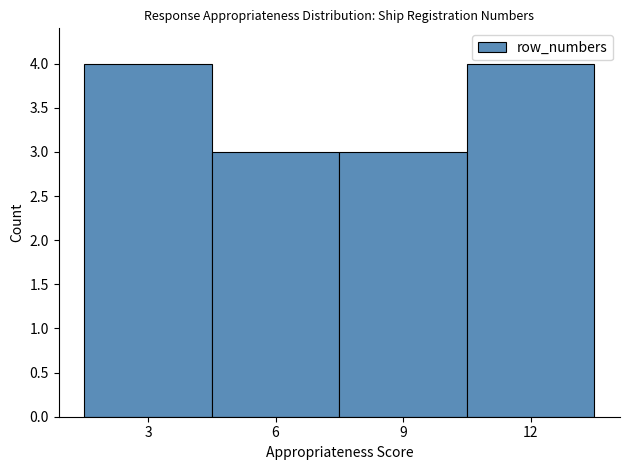

Reading left to right, transcribe all the data shown in this chart.

3=4	6=3	9=3	12=4